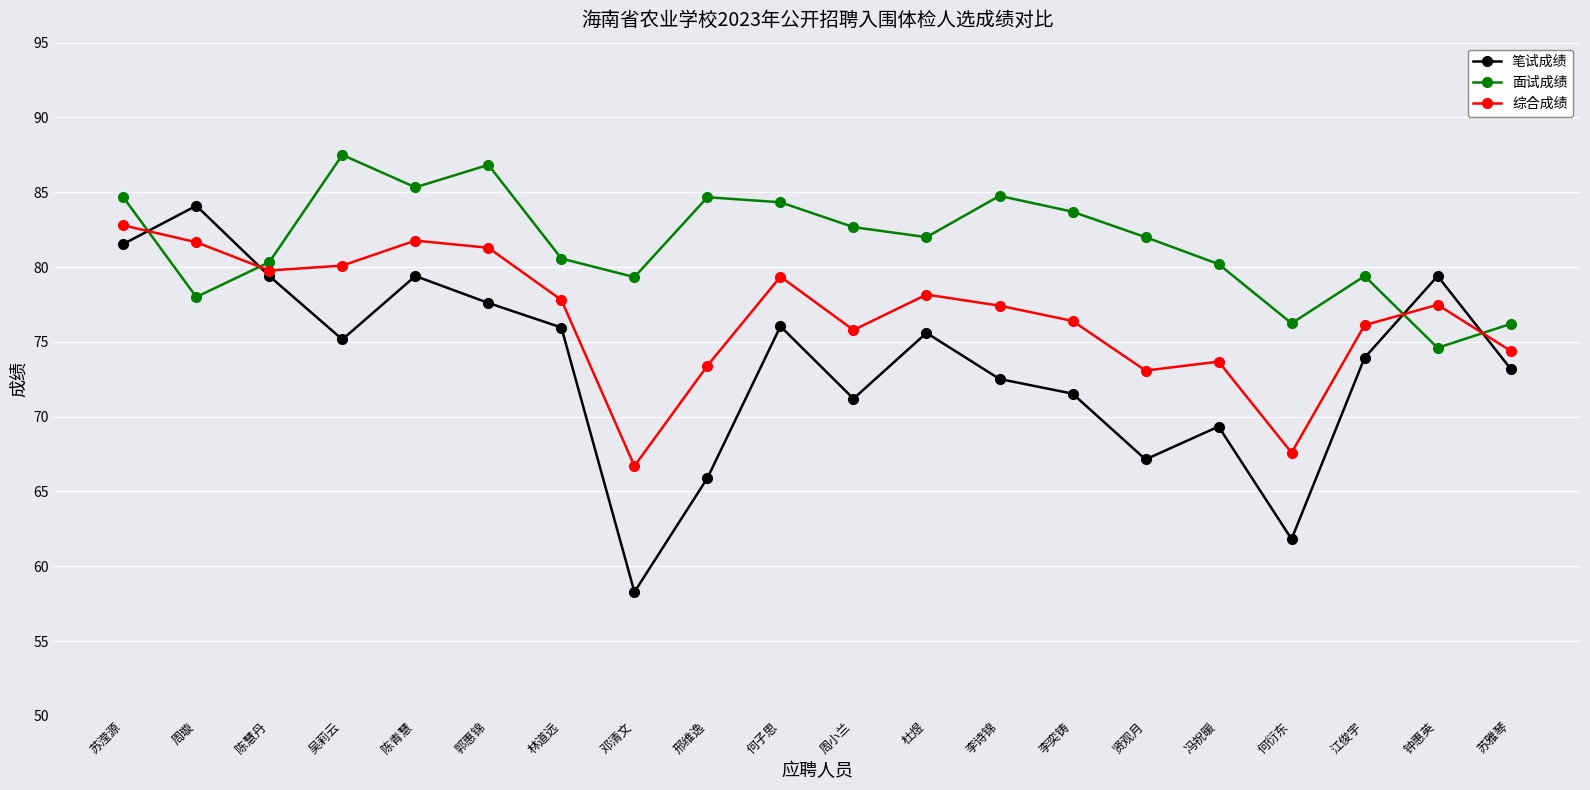

What is the minimum value for 综合成绩?

66.7